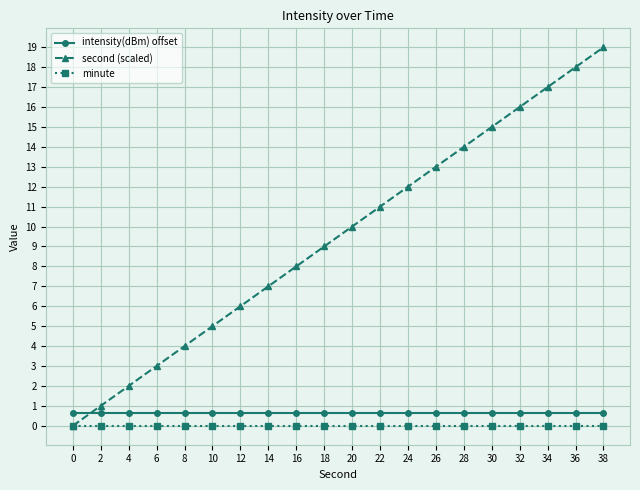

How many lines are shown in the chart?

3